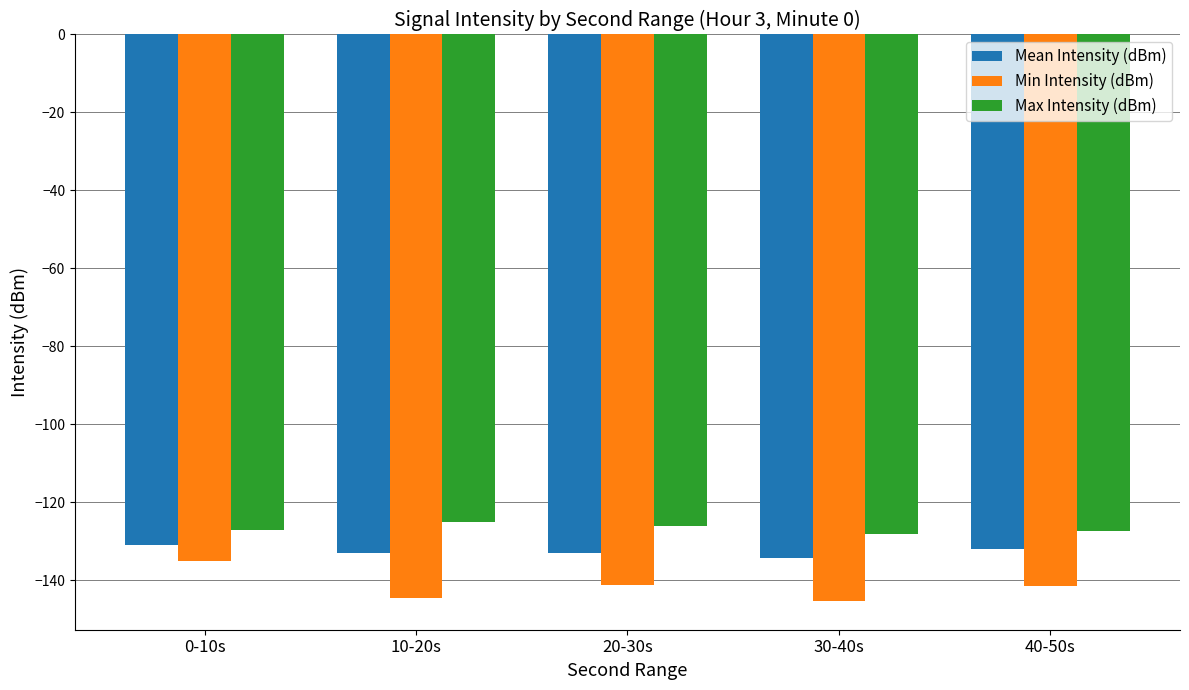

Where does the Min Intensity (dBm) series first go above -141?

0-10s